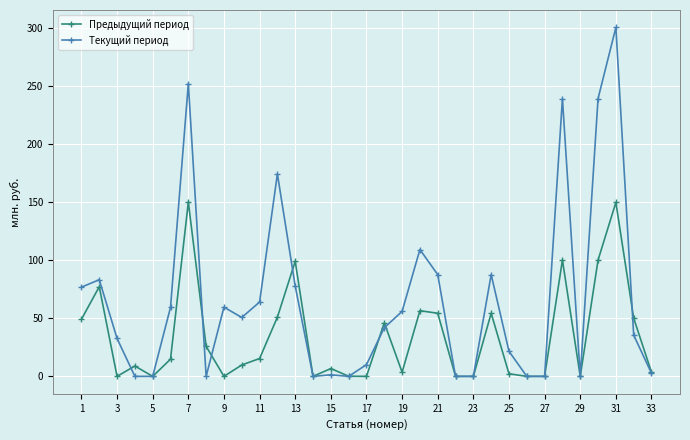

True or false: Текущий период has more than 1 points higher than both neighbors.

True